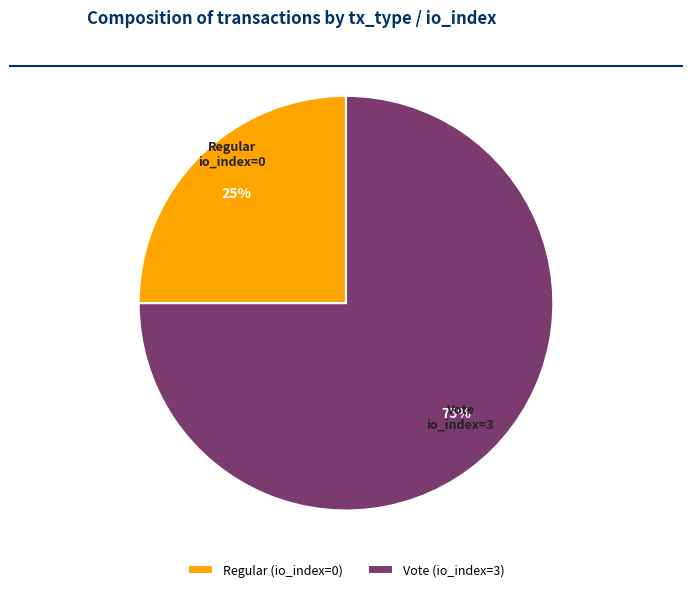

How many slices are in this pie chart?

2